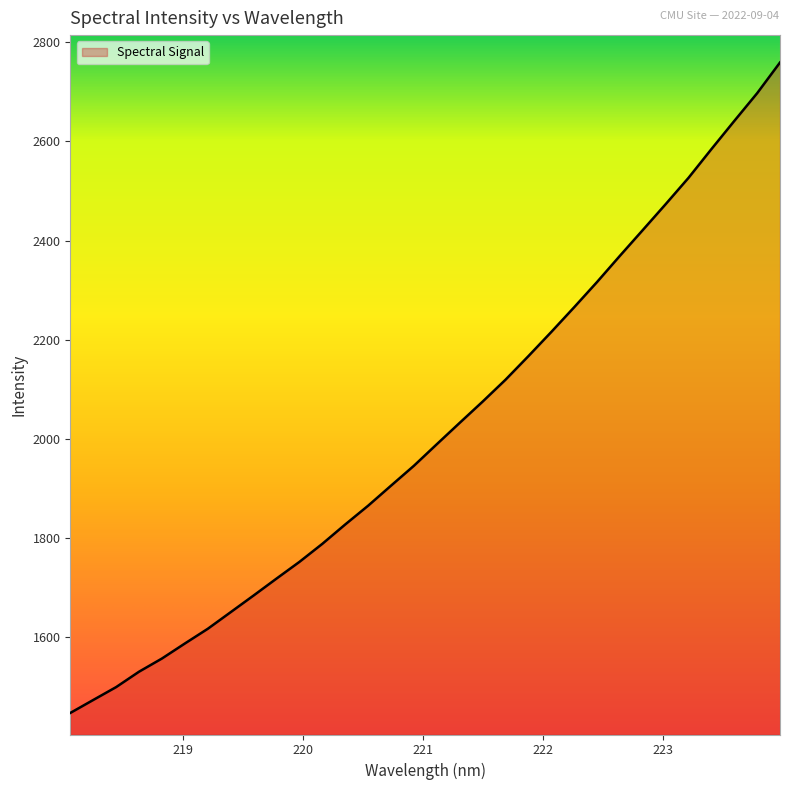

Count the number of data series in this chart.

1